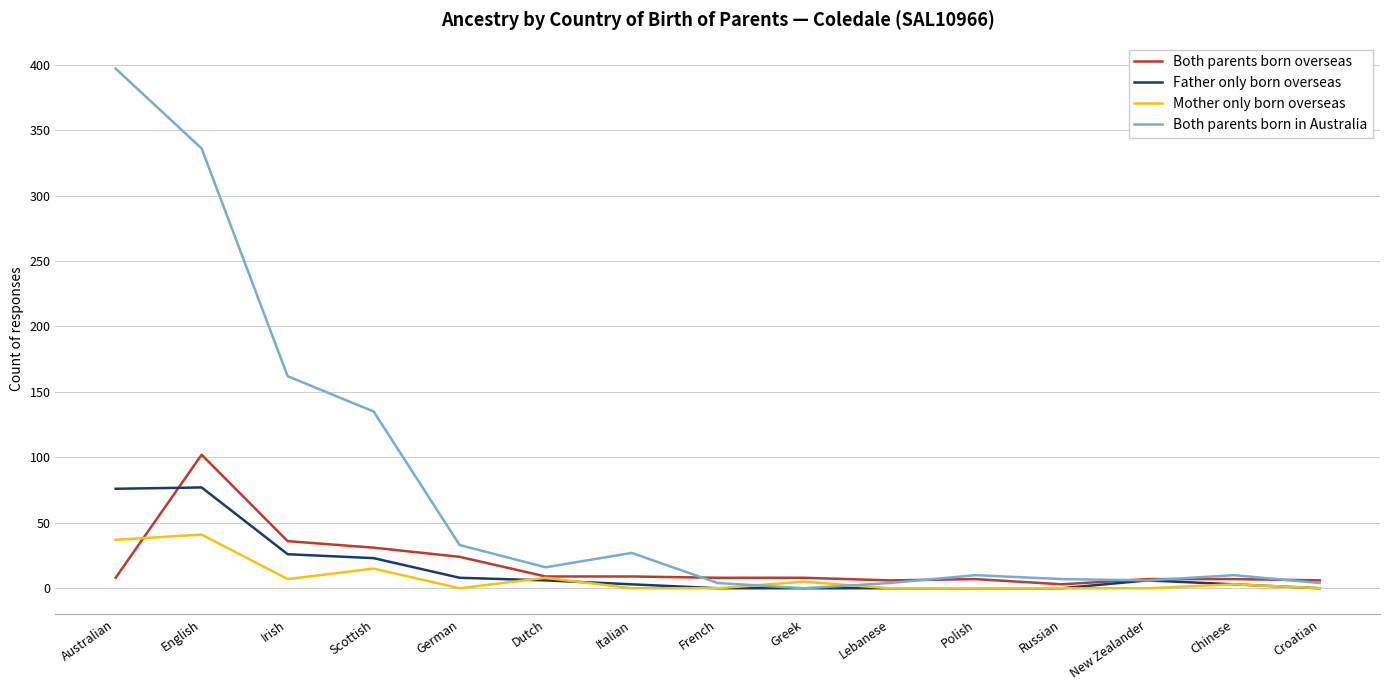

Rank the series by their maximum value, from lowest to highest.

Mother only born overseas, Father only born overseas, Both parents born overseas, Both parents born in Australia